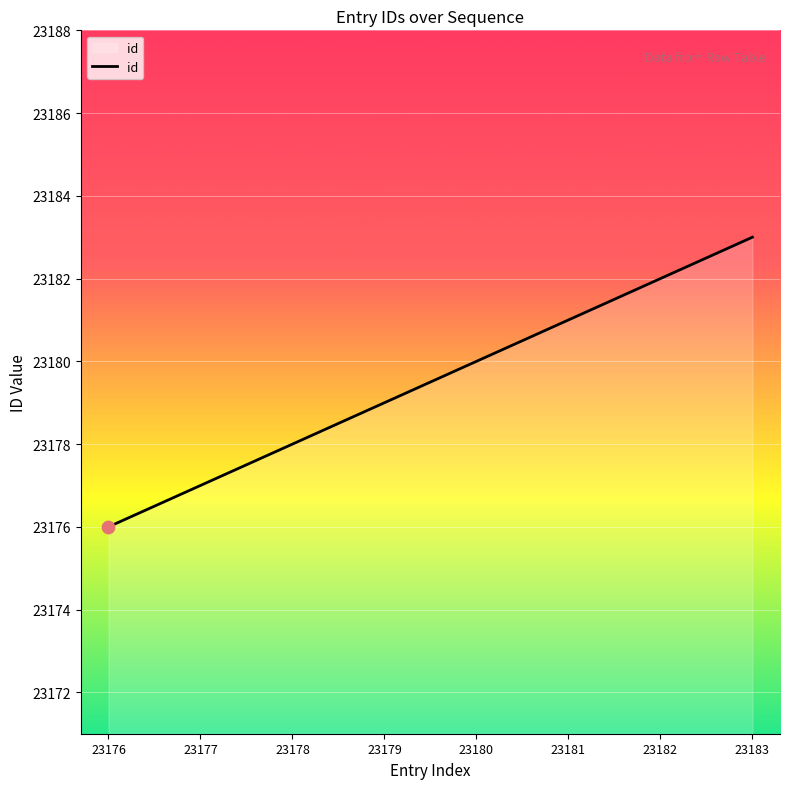

Which has a higher value, 23181 or 23179?

23181